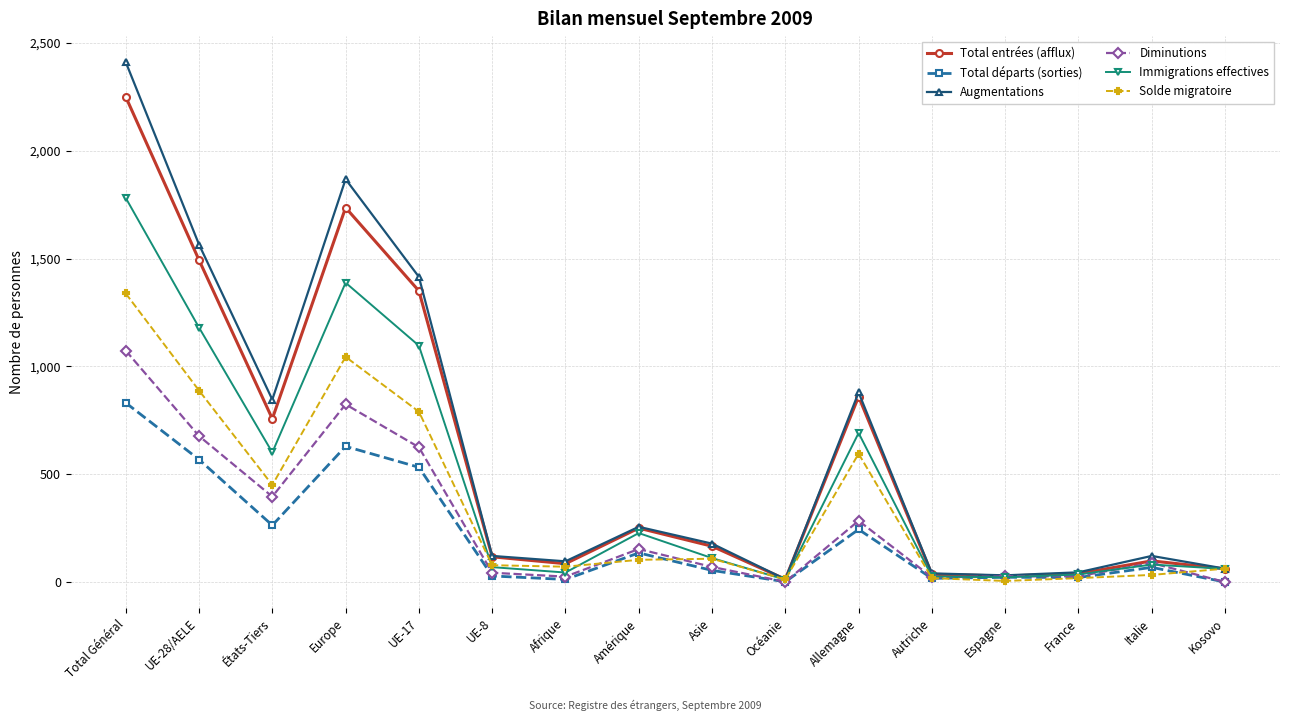

The Augmentations series shows 1202 at Allemagne. True or false?

False